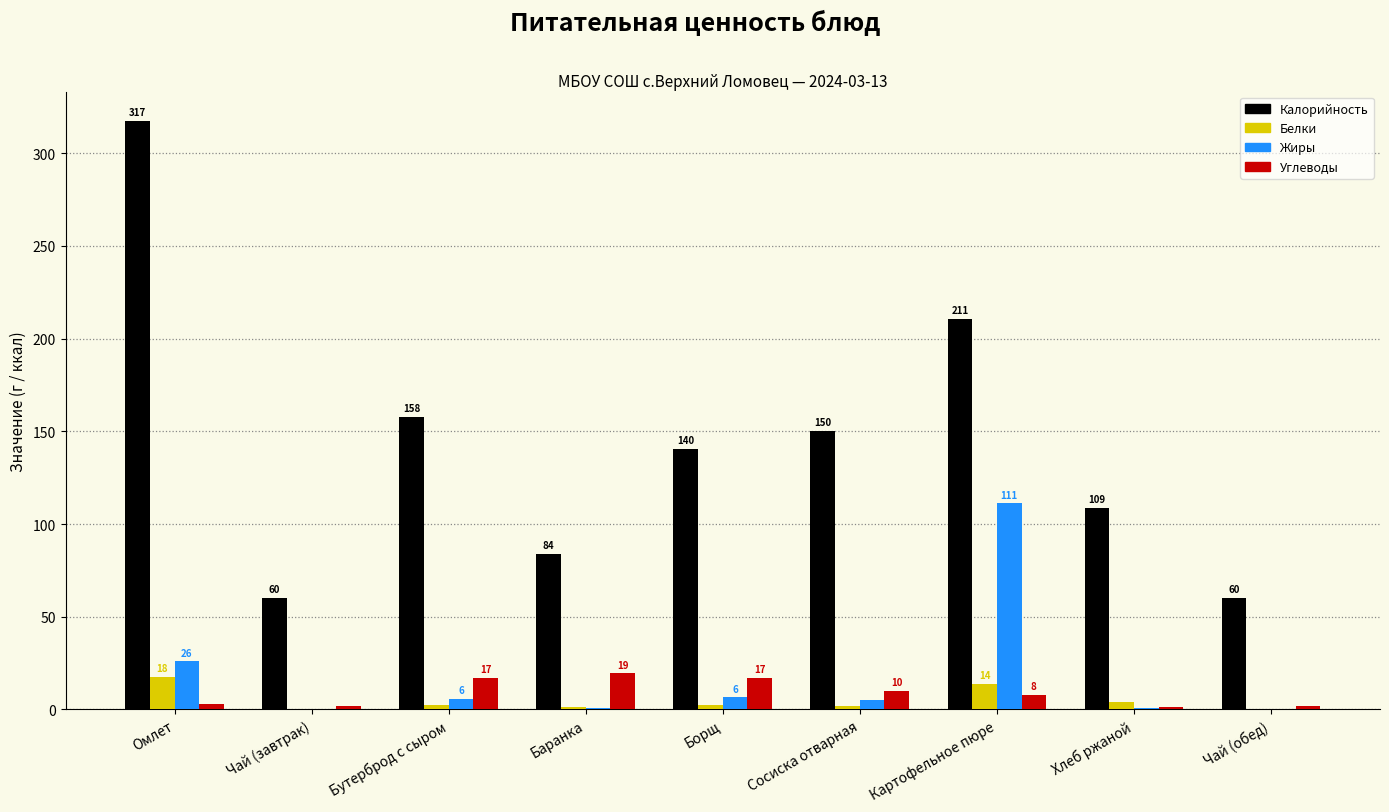

What is the maximum value shown in the chart?

317.3